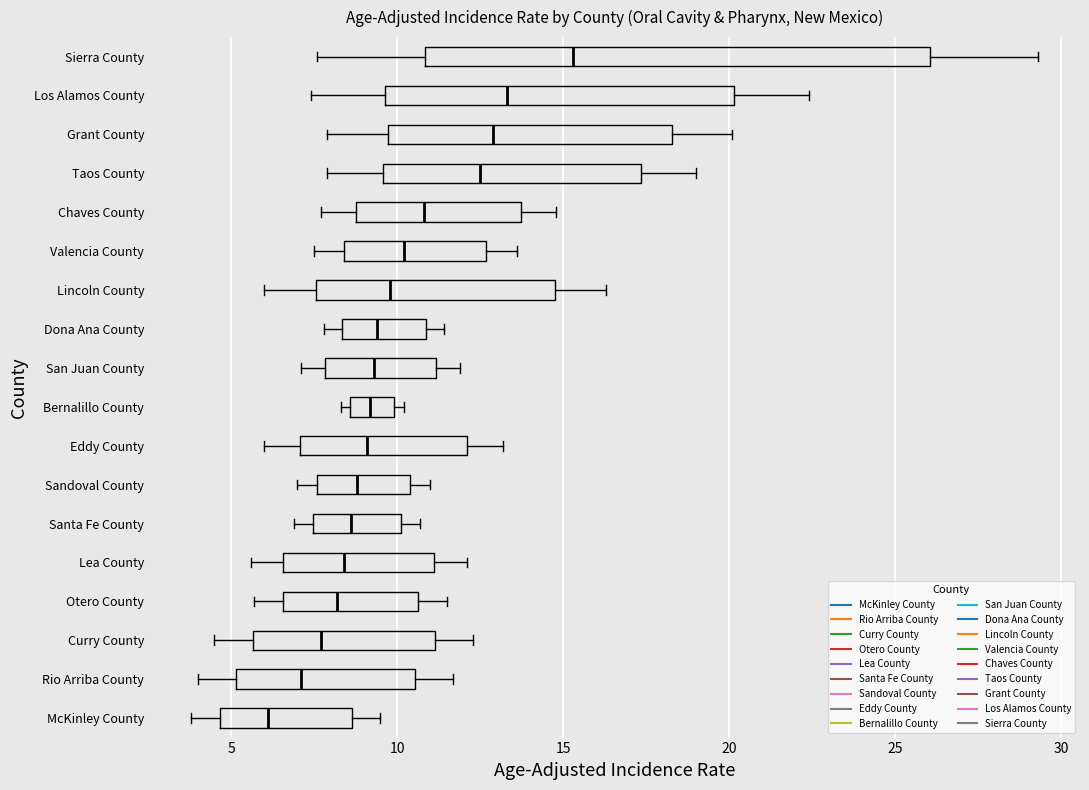

Which box's median line is the furthest to the left?

McKinley County